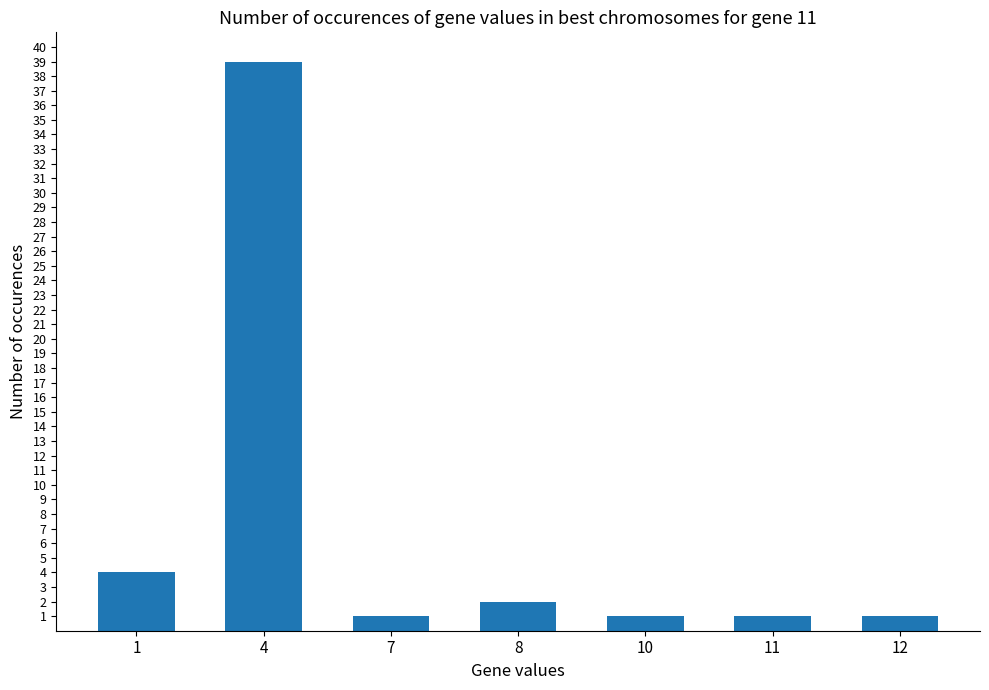

Is it true that the value at 12 is 1?

True